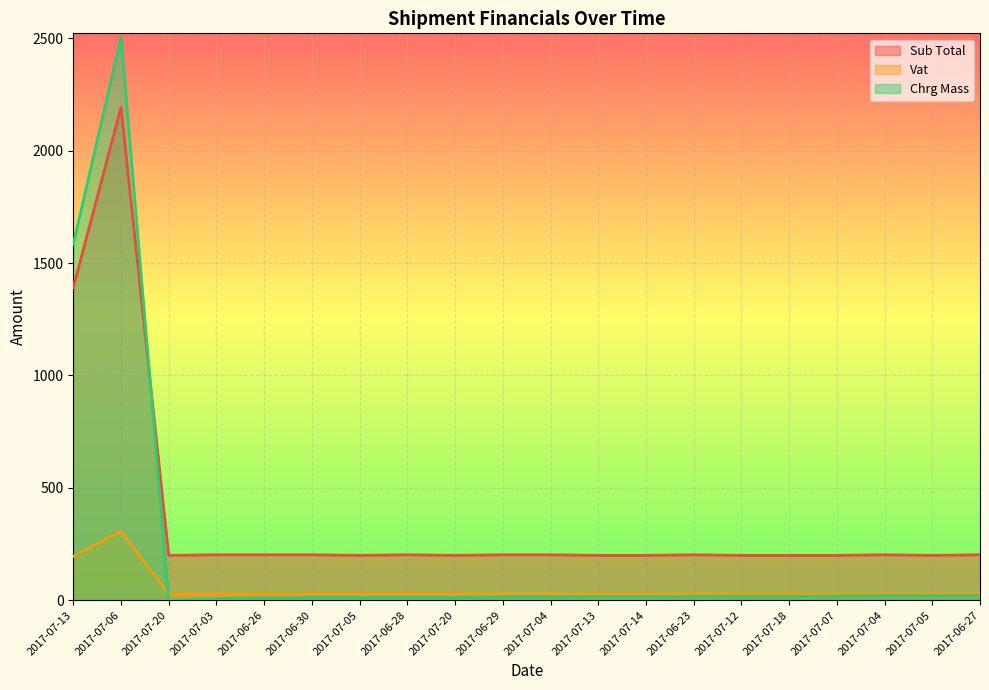

The value of Chrg Mass at 2017-06-30 is 3.5. True or false?

False